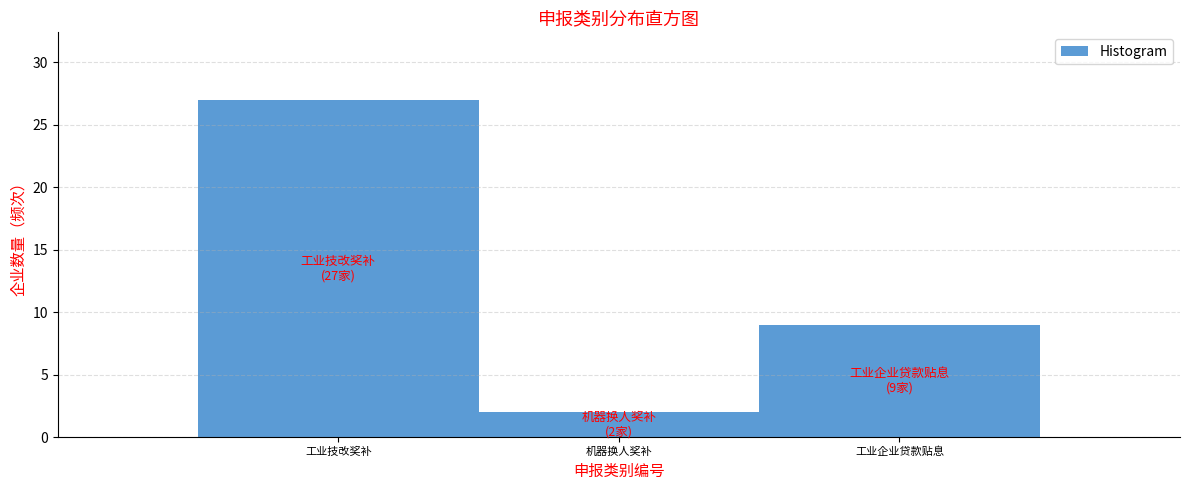

Reading left to right, what are all the values shown in this chart?

工业技改奖补=27	机器换人奖补=2	工业企业贷款贴息=9